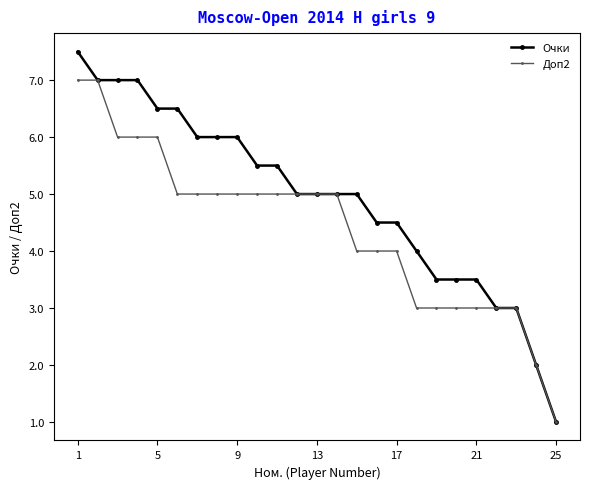

What is the lowest value of the Доп2 series?

1.0